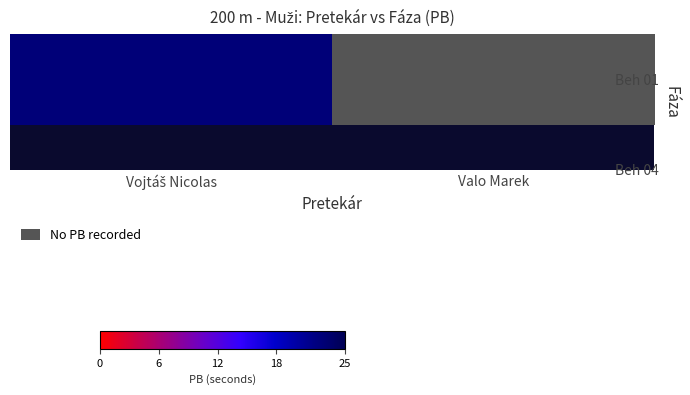

Read the value at Vojtáš Nicolas.

22.6